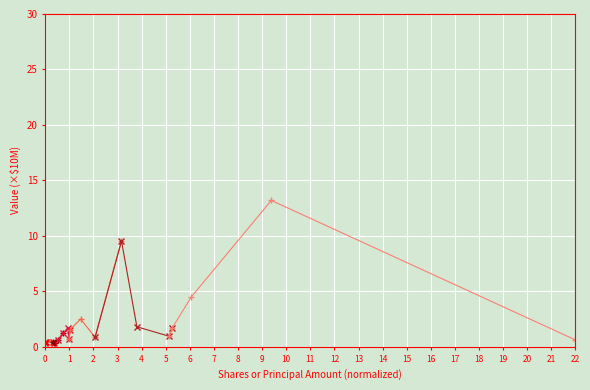

How many times do Group 2 and Group 6 cross each other?

1